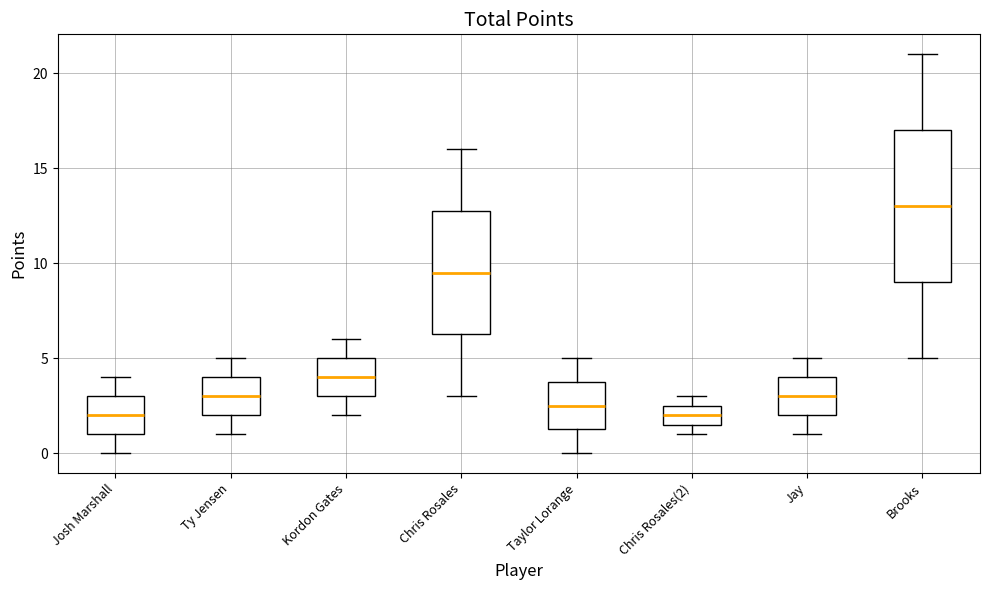

Comparing the boxes themselves (not the whiskers), which one is the tallest?

Brooks